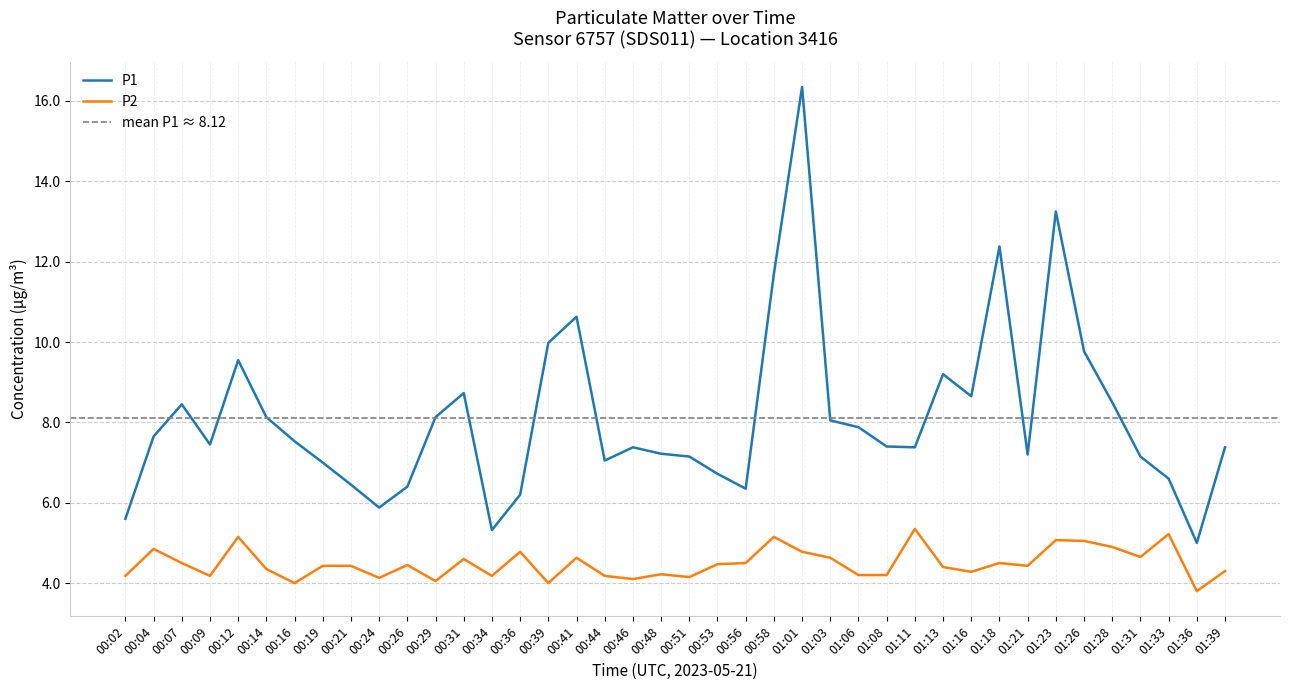

Where does the P2 series first go above 4?

00:02